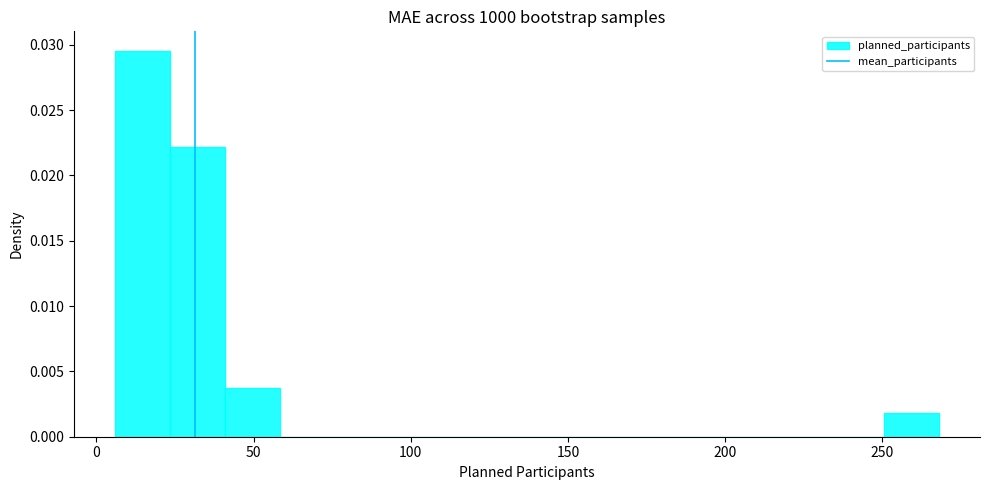

Read against the x-axis, roughly where is the centre of the tallest bar?

15